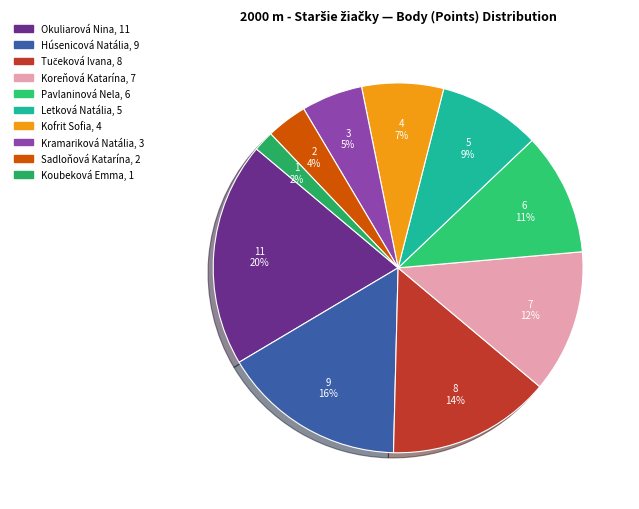

How many segments does this pie chart have?

10